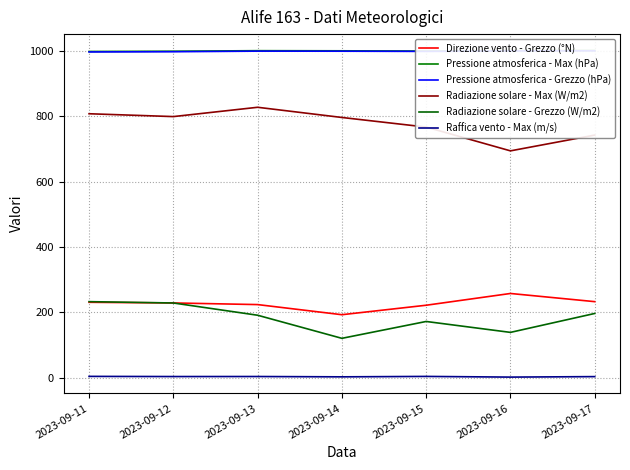

What is the difference between the maximum and second lowest values in the Radiazione solare - Max (W/m2) series?

85.1